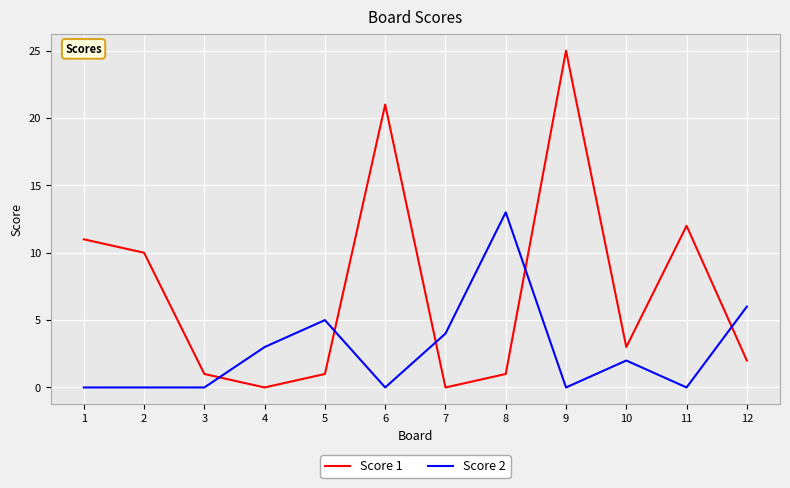

How many values in the Score 2 series are below 2?

6